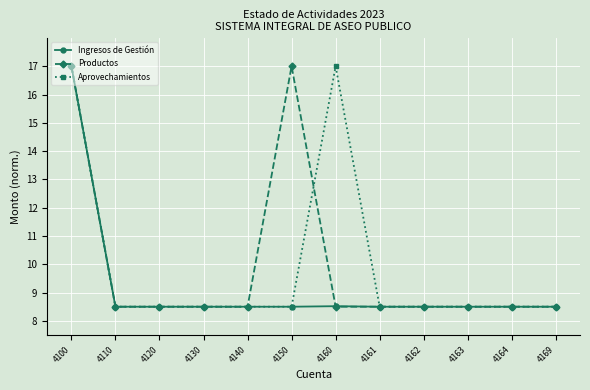

What are all the series names shown in the legend?

Ingresos de Gestión, Productos, Aprovechamientos